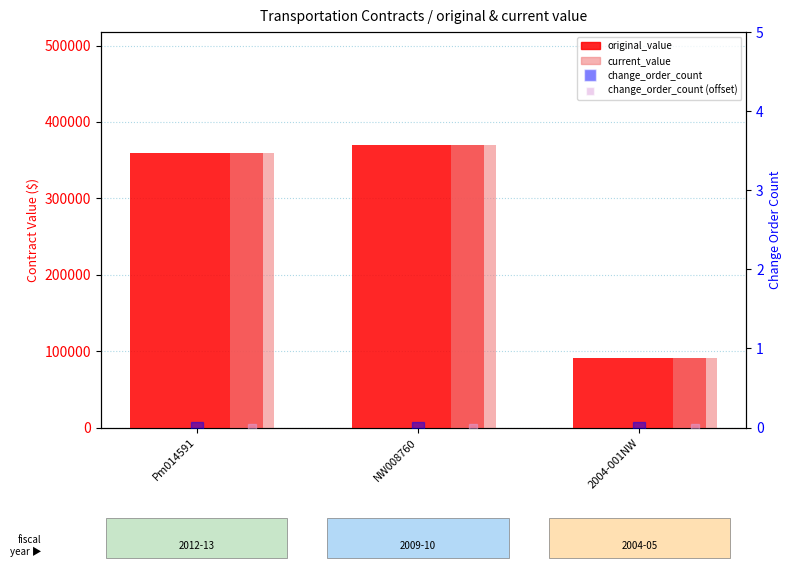

Count the number of data series in this chart.

4